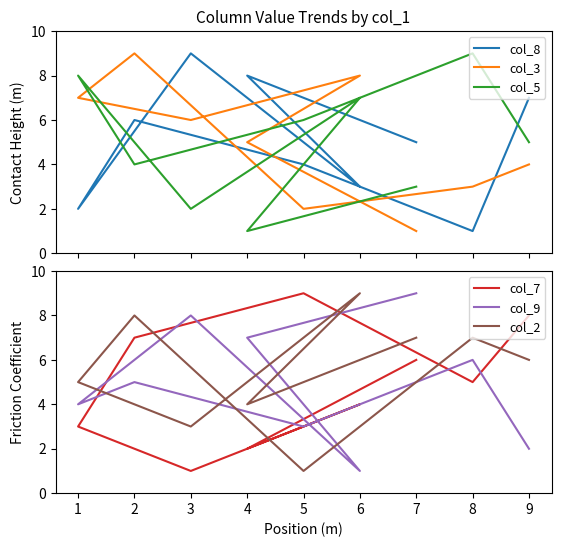

Between which two adjacent categories do col_2 and col_5 first intersect?

3 and 1